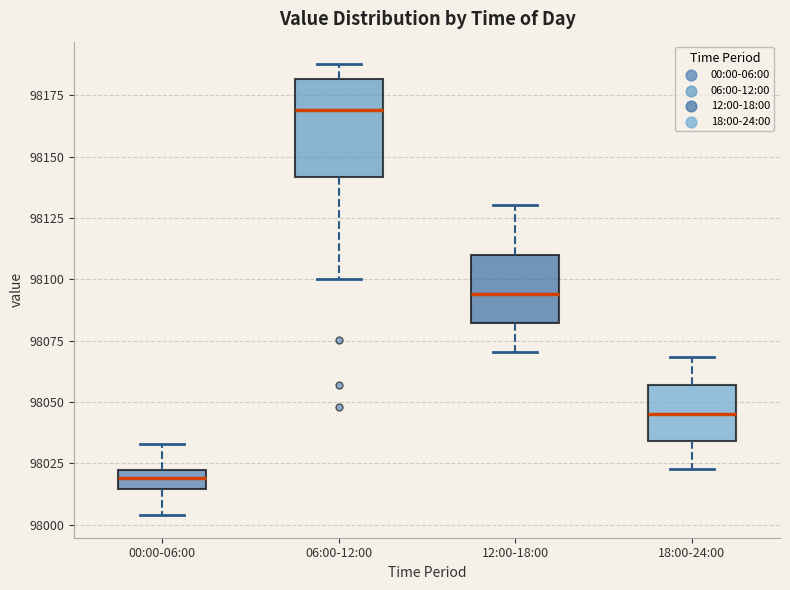

Reading left to right, transcribe this box plot: for each box, give where its median line is, the range the box spans, and where its two whiskers end, as read against the y-axis. The values are not printed on the chart, so give them approximately, as read against the axis.

00:00-06:00: median 98020 (inside the box), box 98015 to 98020, whiskers 98005 to 98035
06:00-12:00: median 98170, box 98140 to 98180, whiskers 98100 to 98190
12:00-18:00: median 98095, box 98080 to 98110, whiskers 98070 to 98130
18:00-24:00: median 98045, box 98035 to 98055, whiskers 98025 to 98070